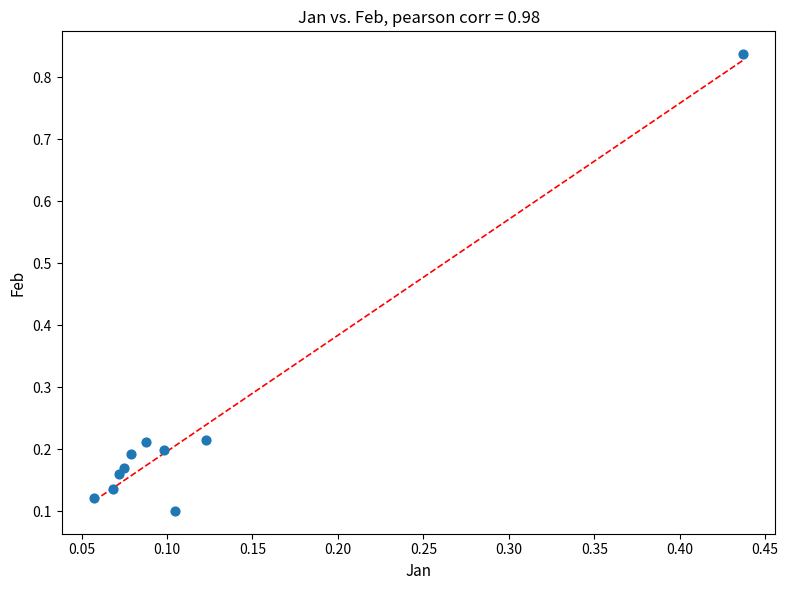

What is the range of X values (max minus min)?

0.4